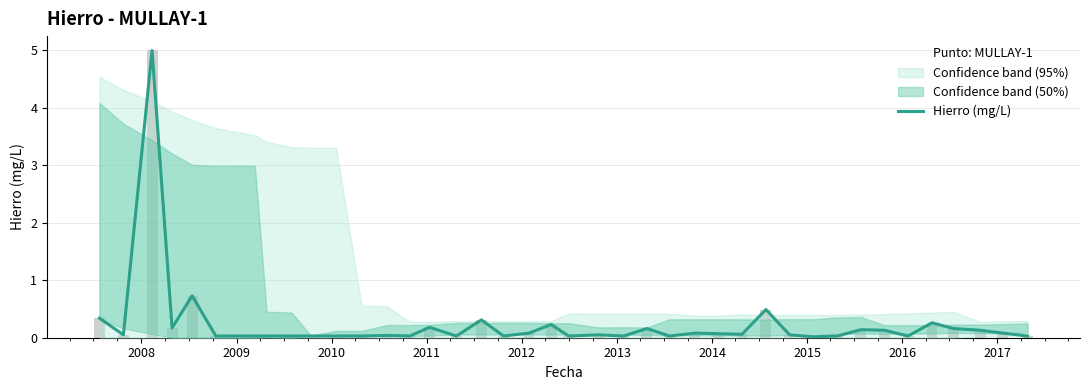

Are the bars horizontal?

No